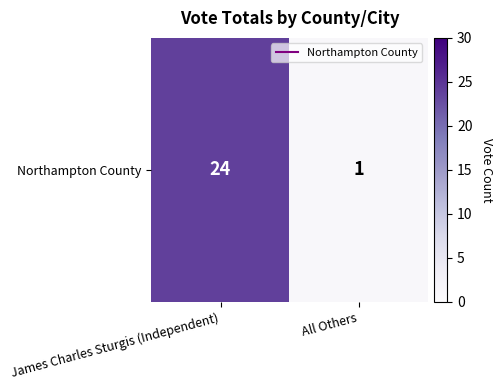

Rank the categories by value from highest to lowest.

James Charles Sturgis (Independent), All Others